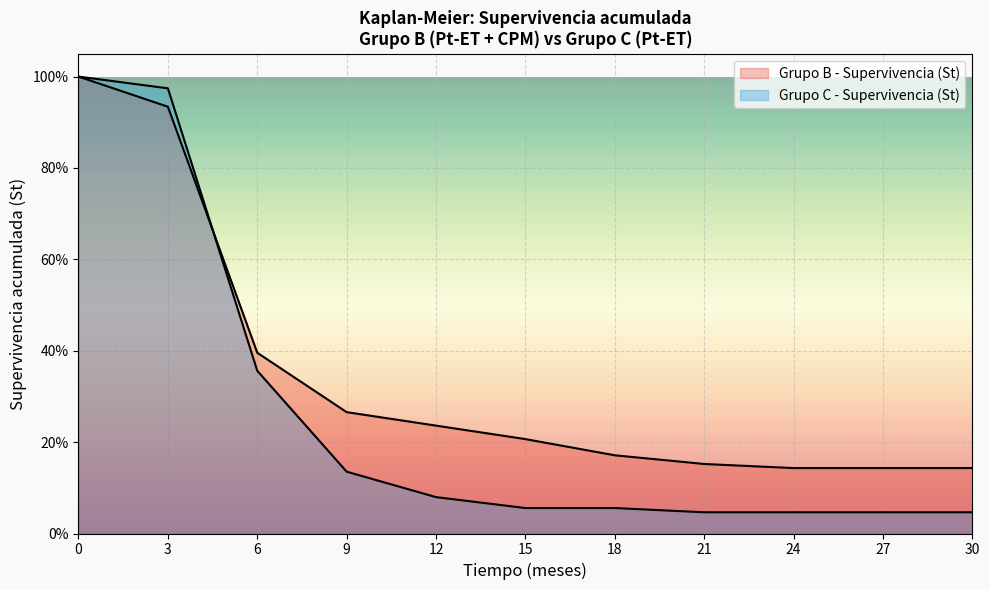

What is the sum of all Grupo C - Supervivencia (St) values?

2.8